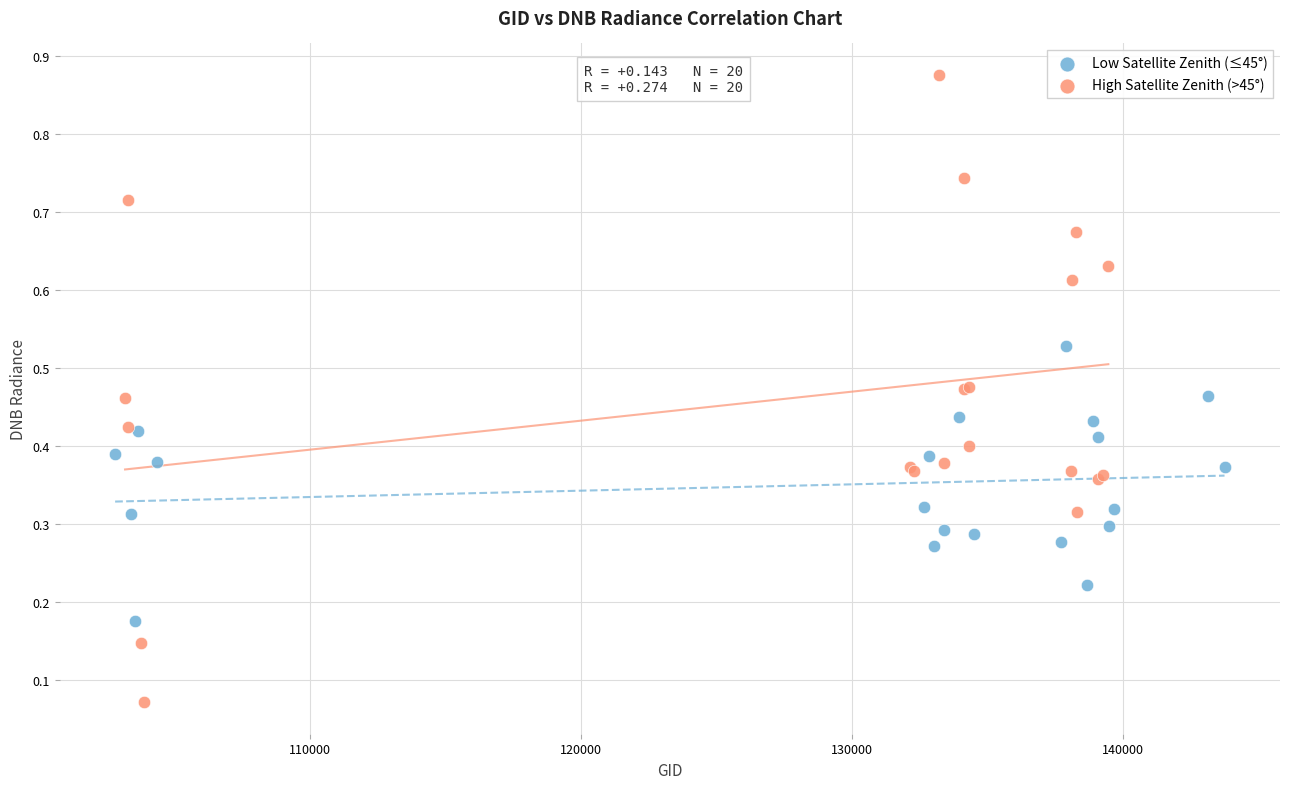

Which series reaches the maximum Y coordinate?

High Satellite Zenith (>45°)